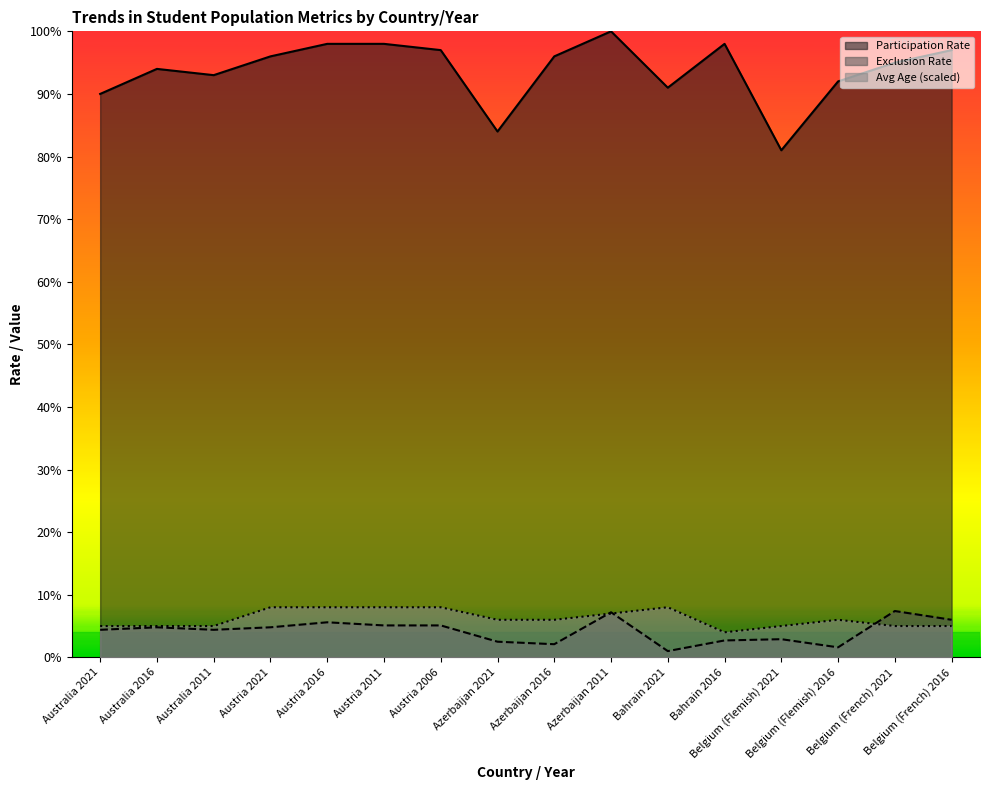

True or false: Participation Rate and Average Age intersect in this chart.

False